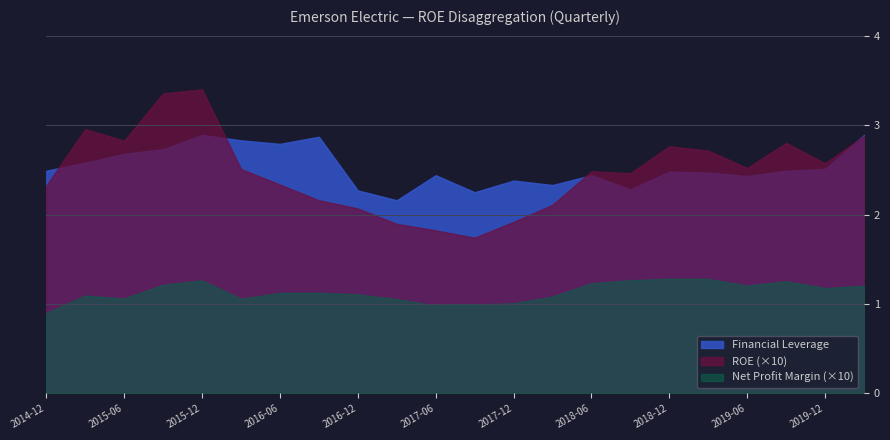

What is the label of the 17th point from the right?

2016-03